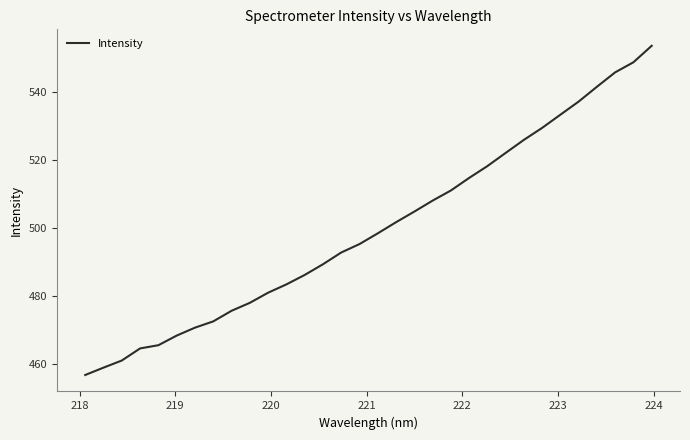

What is the maximum value shown in the chart?

553.6